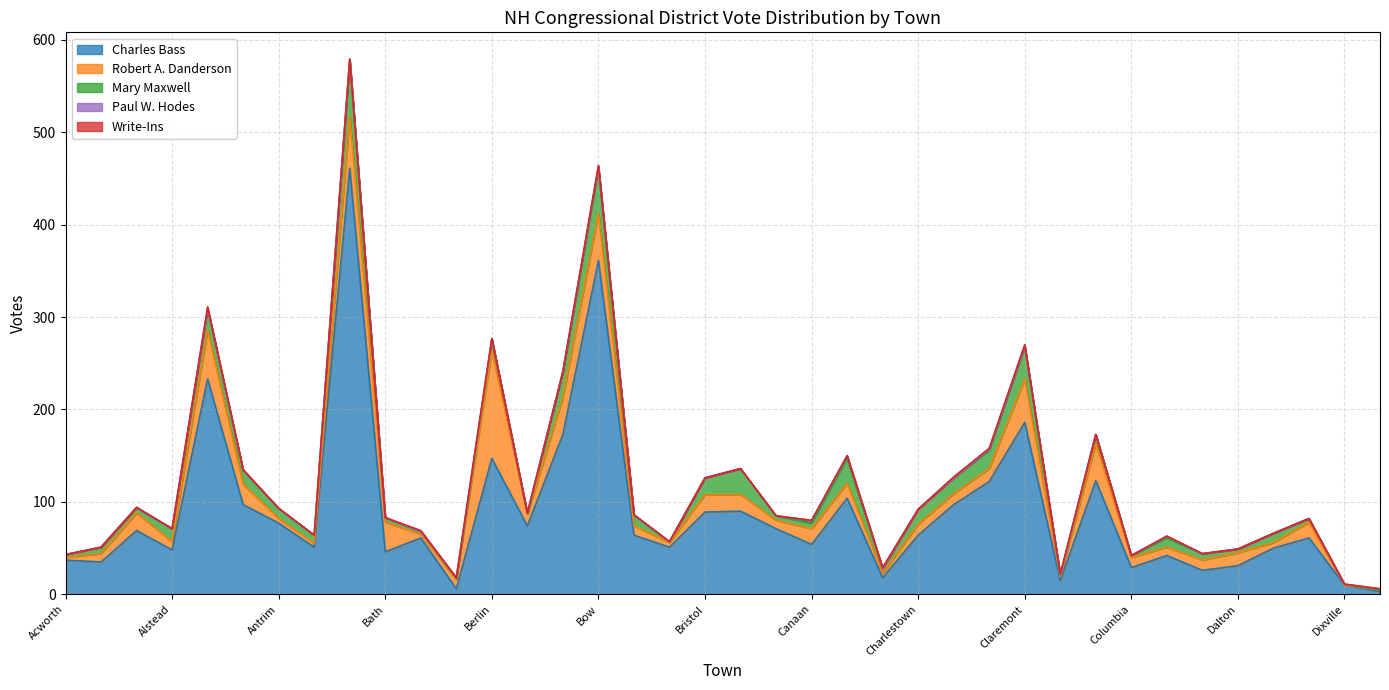

Which category has the lowest value in the Paul W. Hodes series?

Acworth